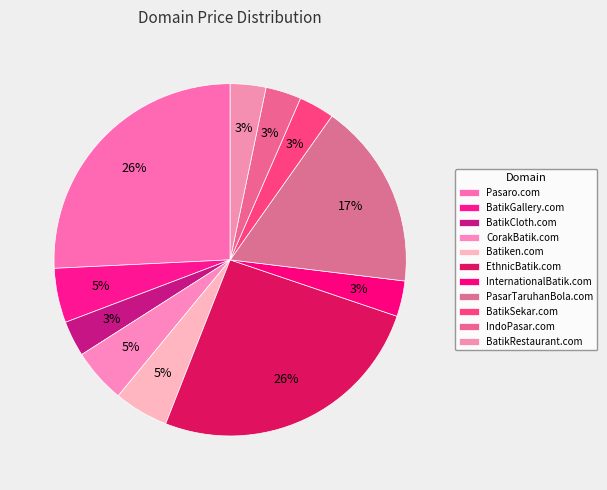

Rank the categories by value from lowest to highest.

BatikCloth.com, InternationalBatik.com, BatikSekar.com, IndoPasar.com, BatikRestaurant.com, BatikGallery.com, CorakBatik.com, Batiken.com, PasarTaruhanBola.com, Pasaro.com, EthnicBatik.com